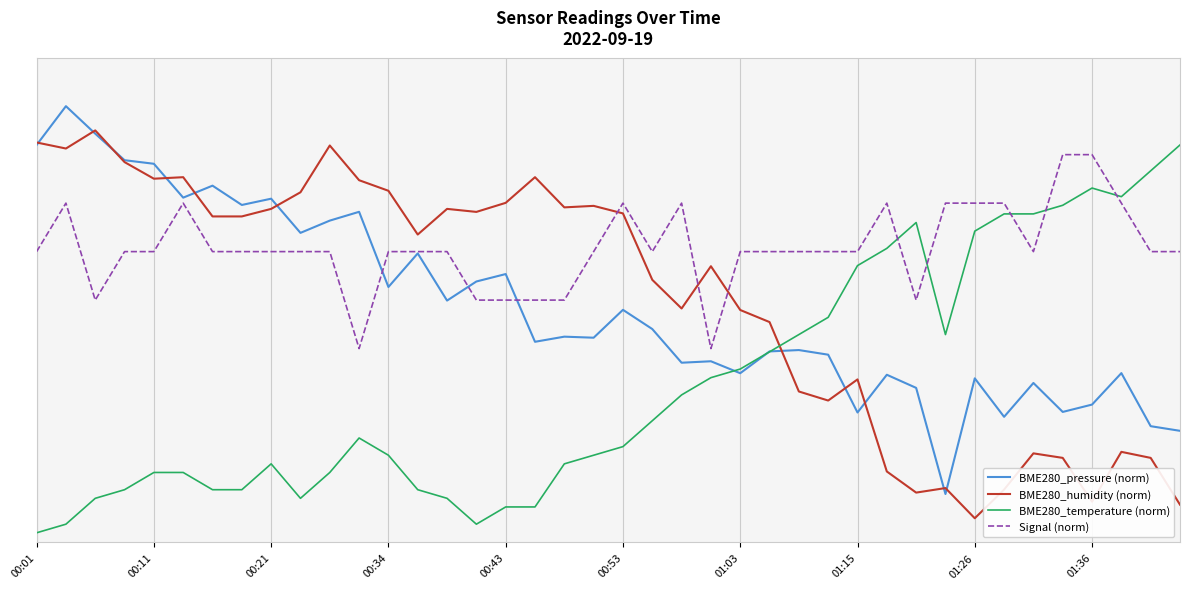

Which series has the largest range (max minus min)?

BME280_pressure (norm)